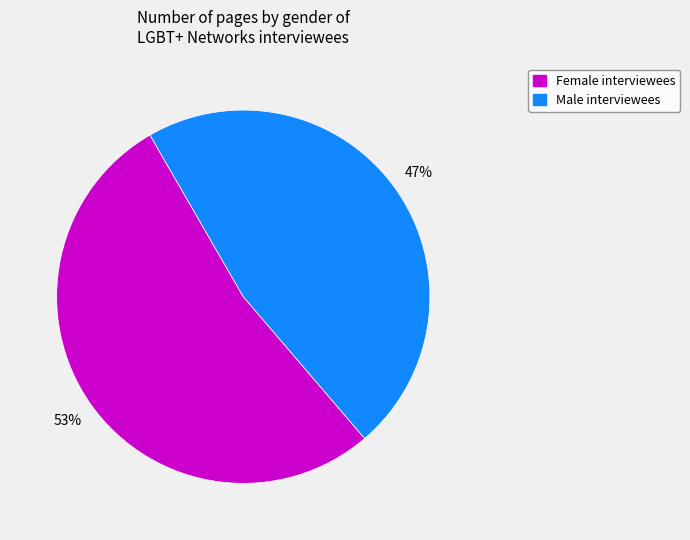

To the nearest percent, what is the average slice percentage?

50%